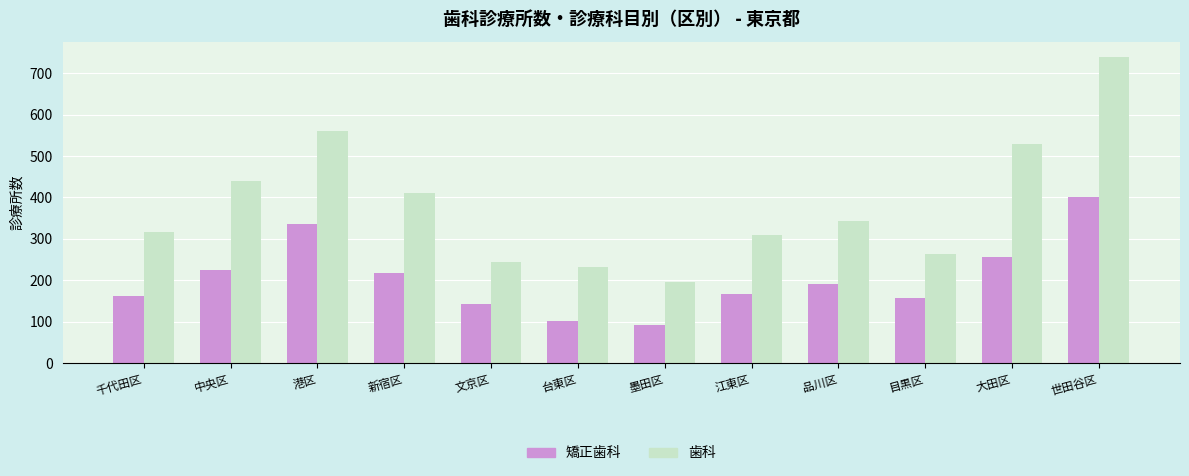

Does the chart contain any negative values?

No